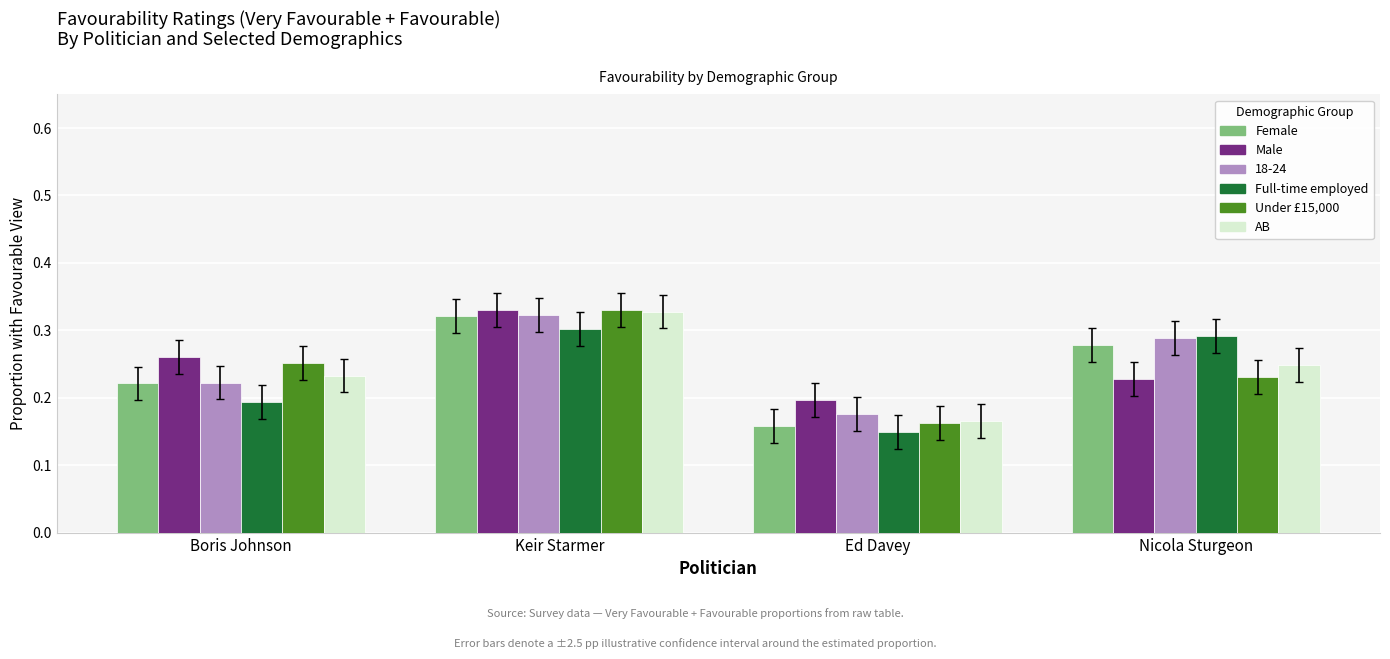

What is the total value across all series at Boris Johnson?

1.4